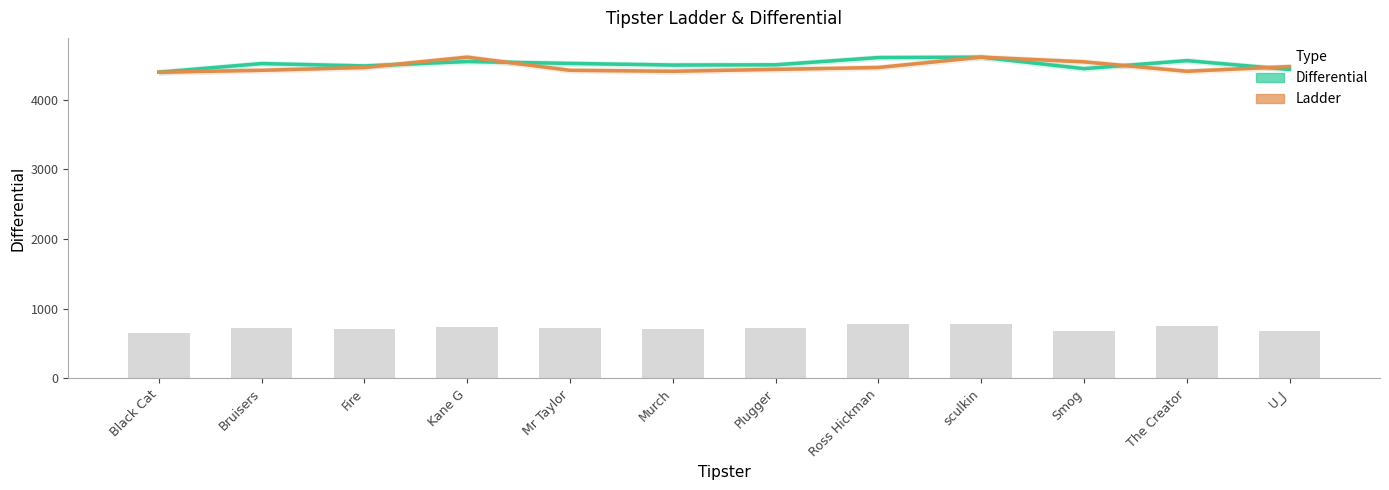

What is the average value of the Differential series?

4509.3